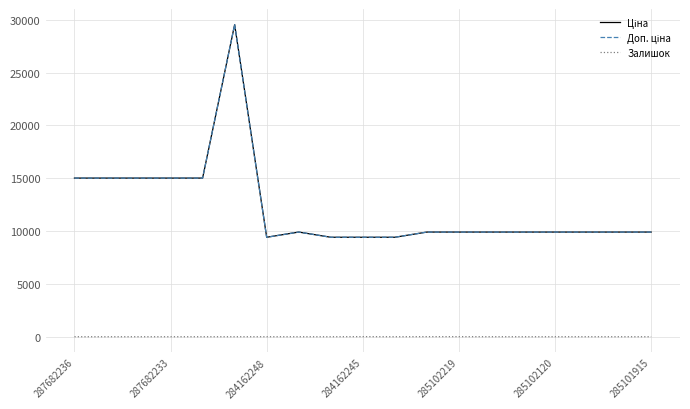

Does the chart have visible grid lines?

Yes